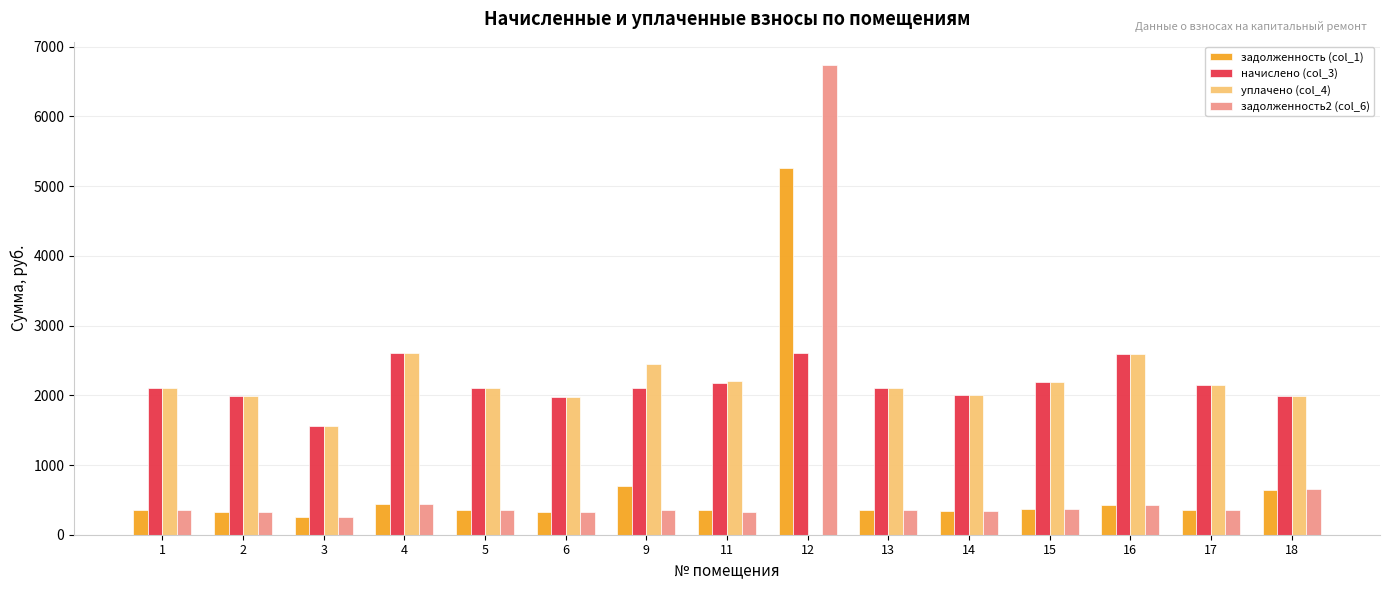

What are all the series names shown in the legend?

задолженность (col_1), начислено (col_3), уплачено (col_4), задолженность2 (col_6)